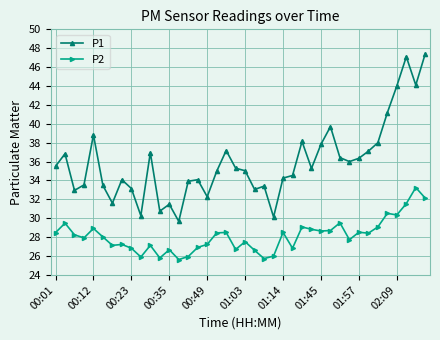

Count the number of data series in this chart.

2